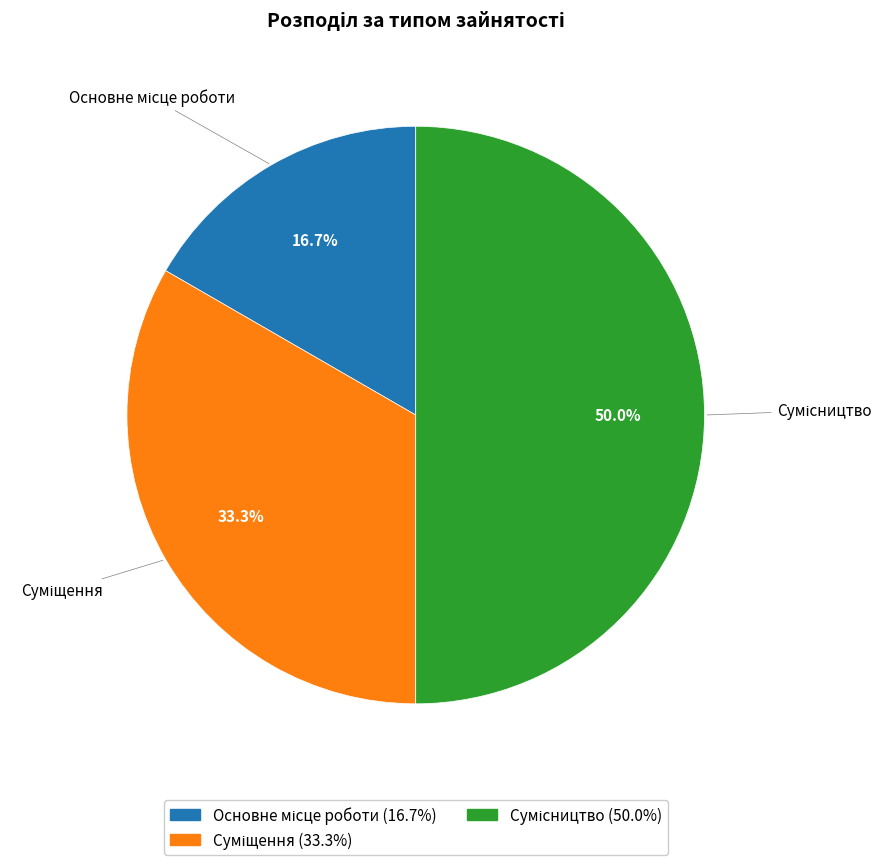

Count the number of slices in the pie.

3